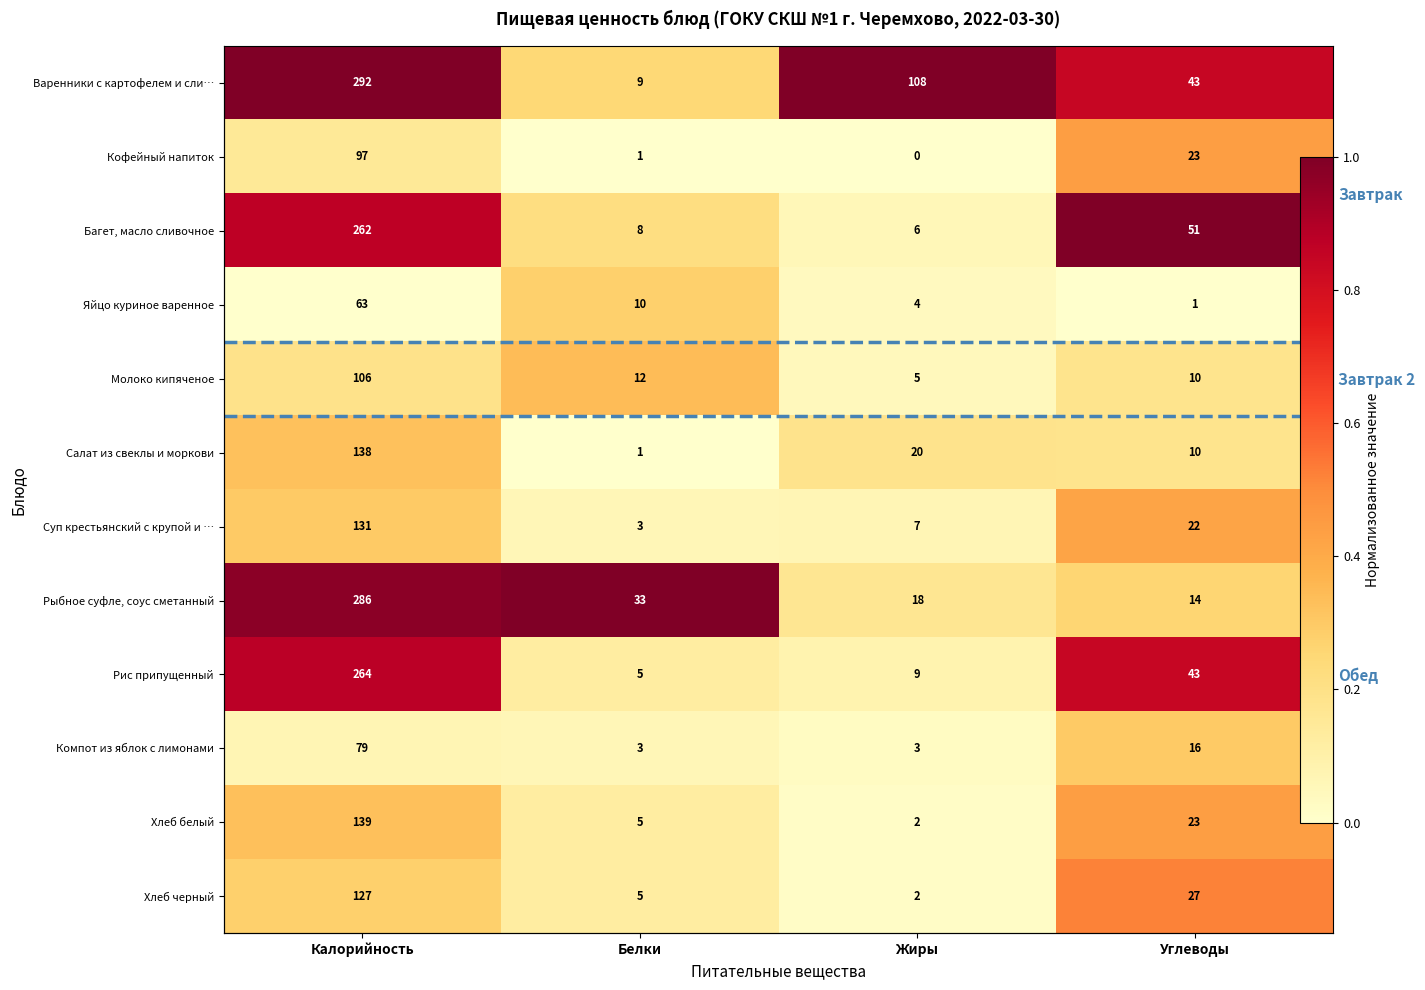

What is the total value across all series at Жиры?

1.7